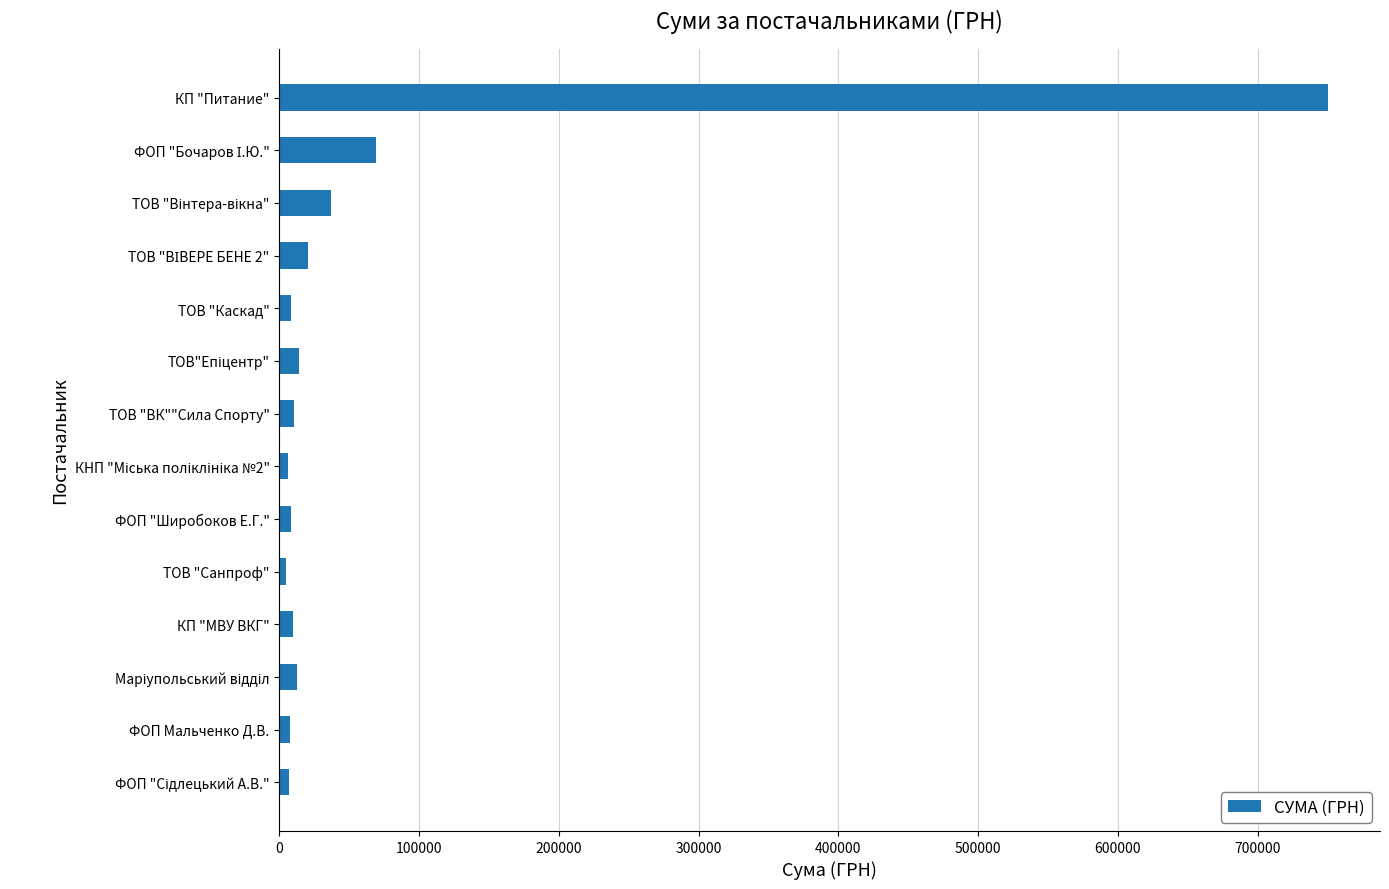

What is the label of the 2nd bar from the bottom?

ФОП Мальченко Д.В.